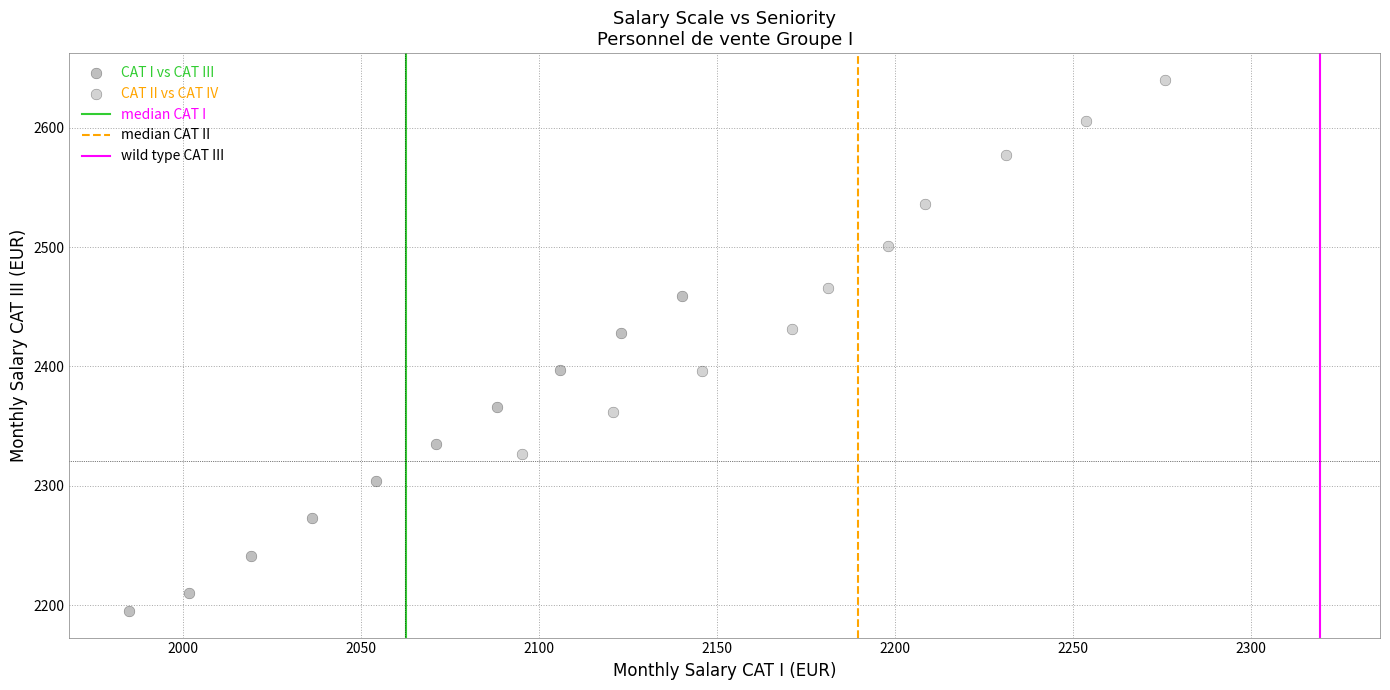

Which series has the largest Y range (max minus min)?

CAT II vs CAT IV